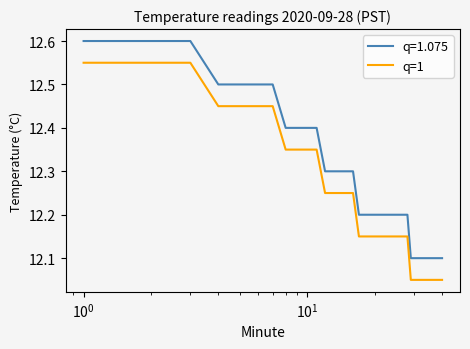

Rank the series by their maximum value, from highest to lowest.

q=1.075, q=1